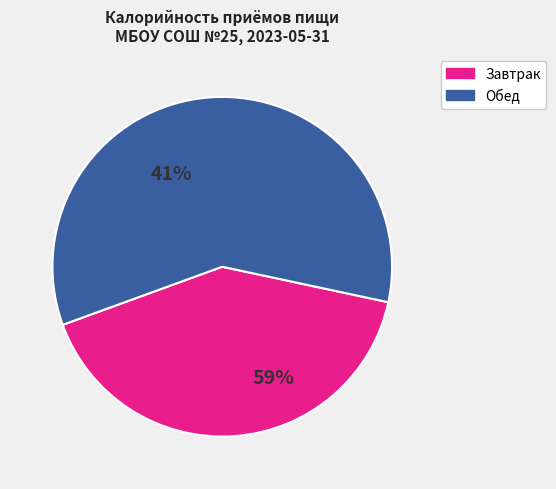

To the nearest percent, what percentage of the pie is Обед?

59%